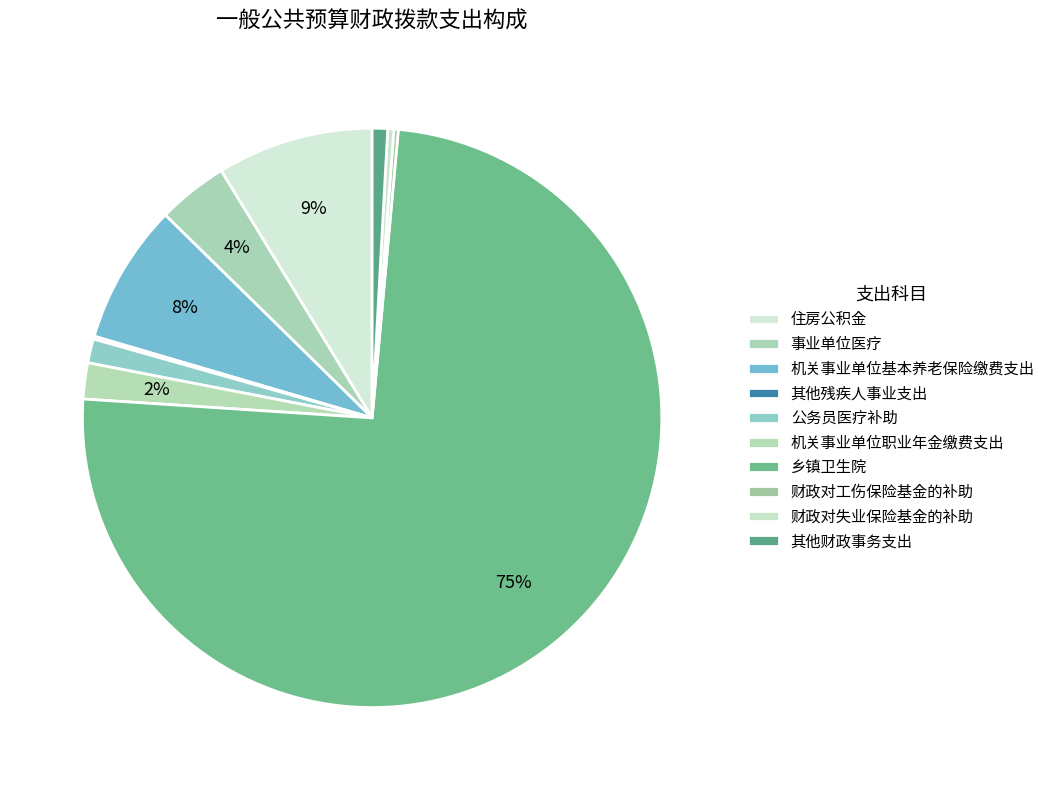

How many segments does this pie chart have?

10